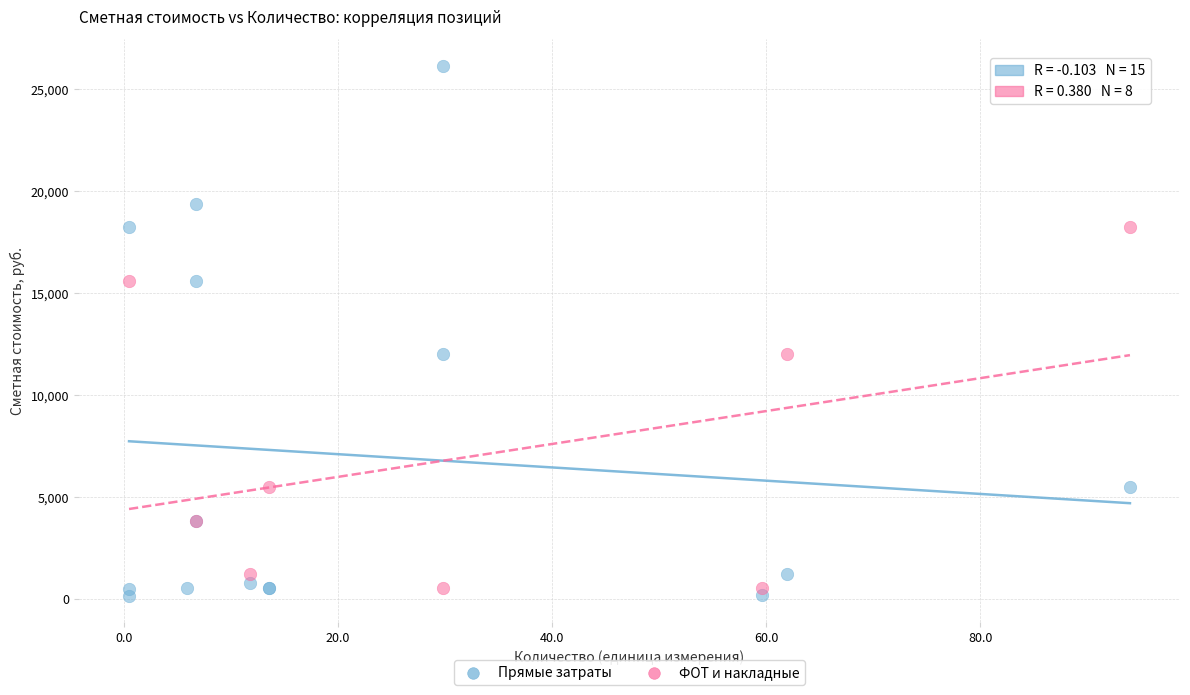

Which series has the widest spread of Y values?

Прямые затраты